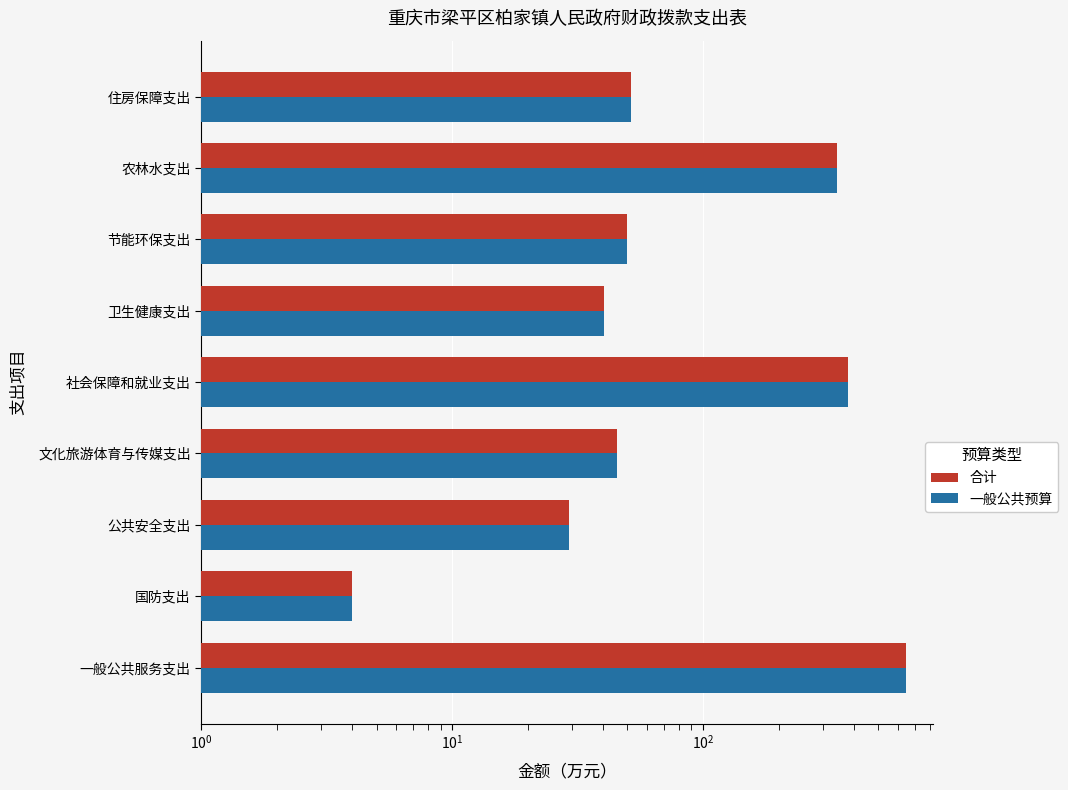

How many groups of bars are there?

9